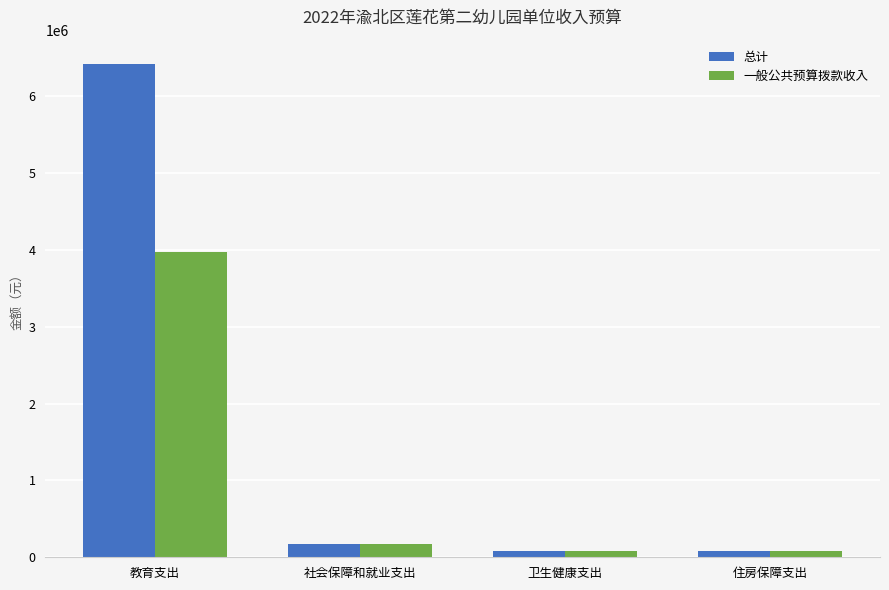

What position from the right is 卫生健康支出?

2